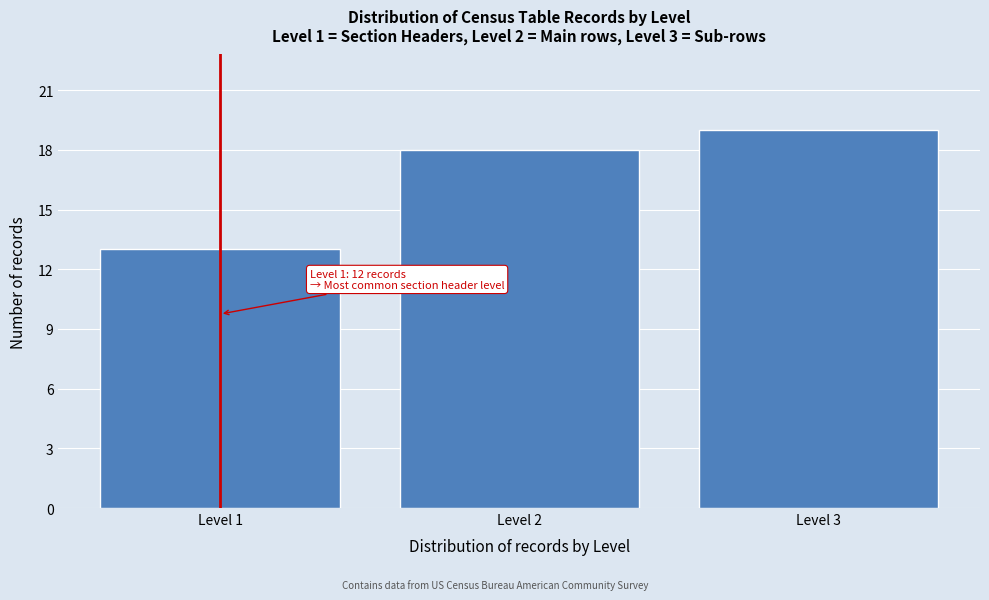

Reading left to right, what are all the values shown in this chart?

Level 1=13	Level 2=18	Level 3=19